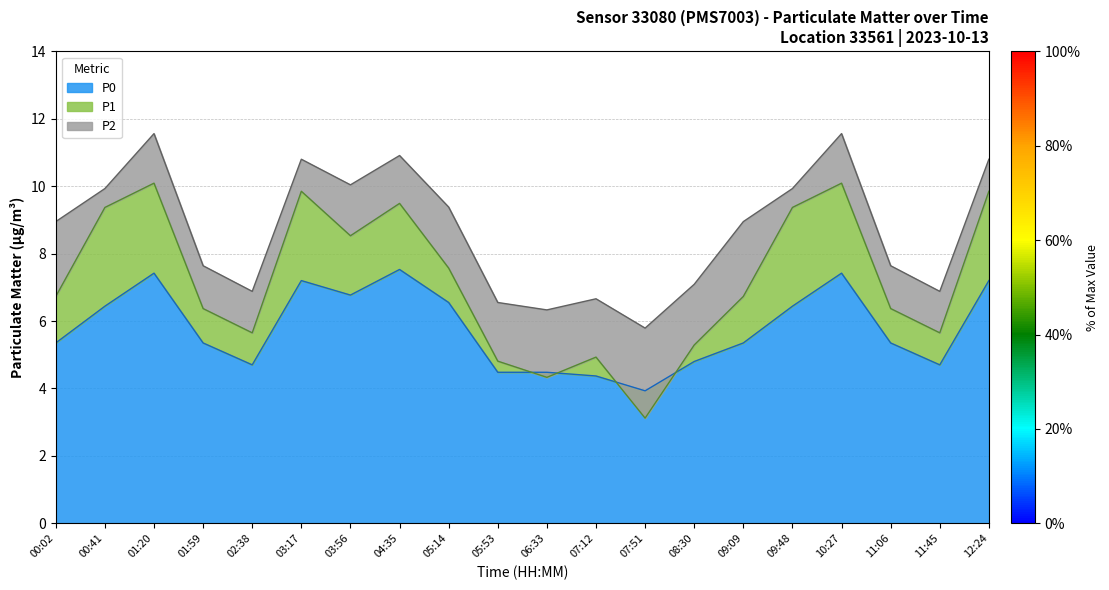

What is the label of the 8th point from the right?

07:51